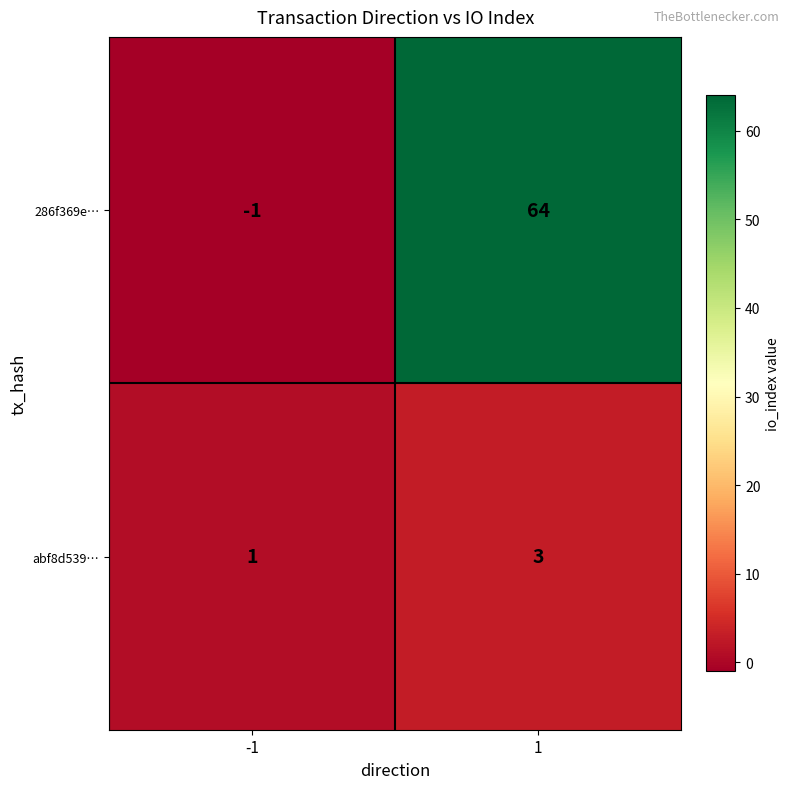

Which category has the lowest value across all series?

-1